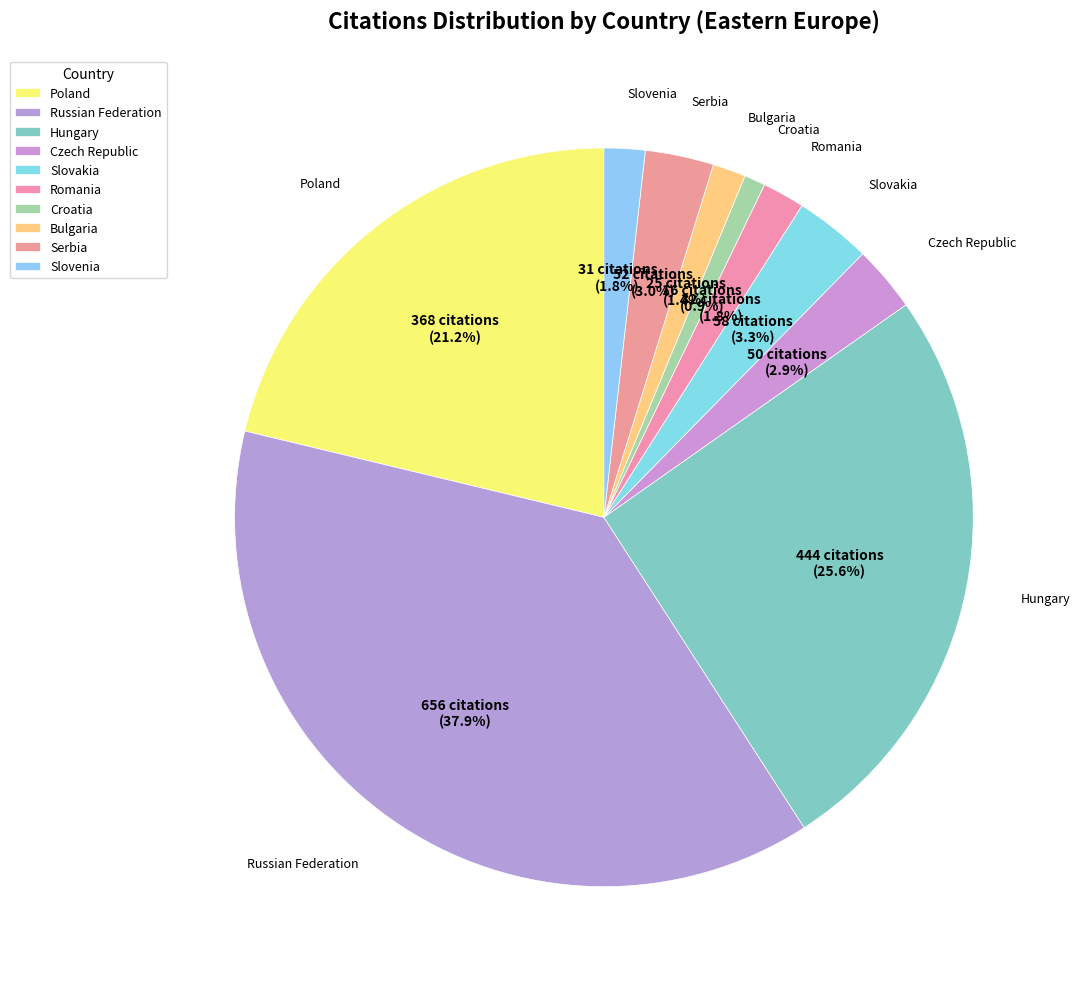

What is the change in value from Slovakia to Bulgaria?

-33